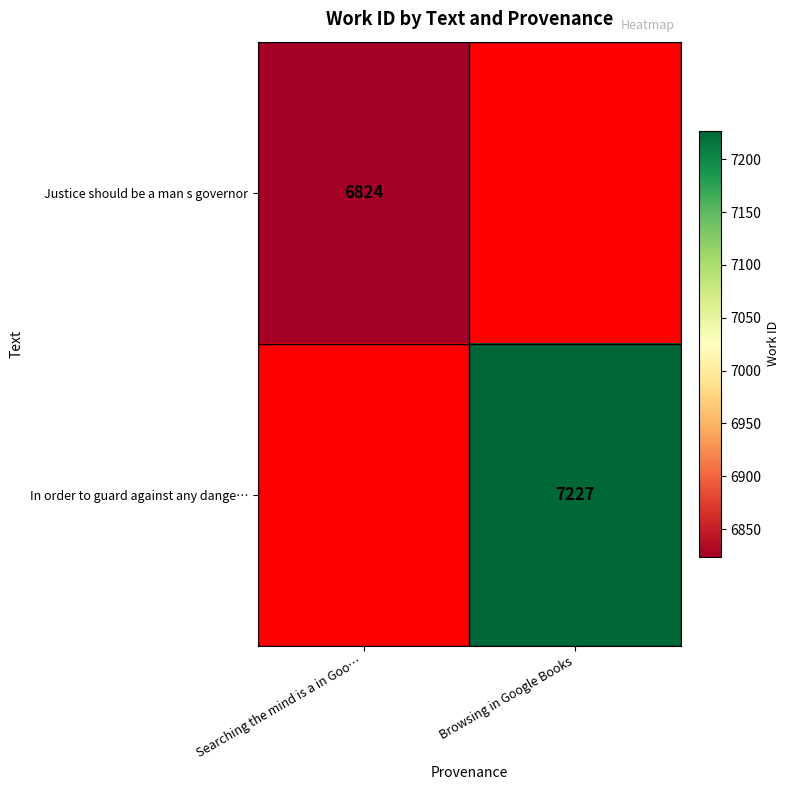

Count the number of data series in this chart.

2